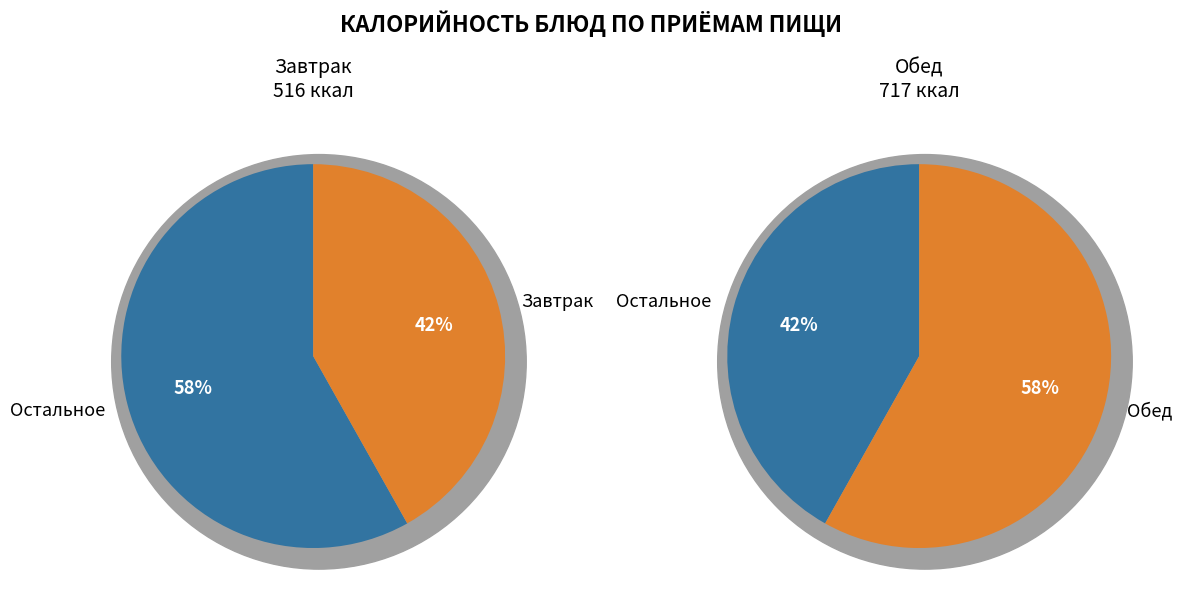

The чай с лимоном slice represents 17% of the pie. True or false?

False